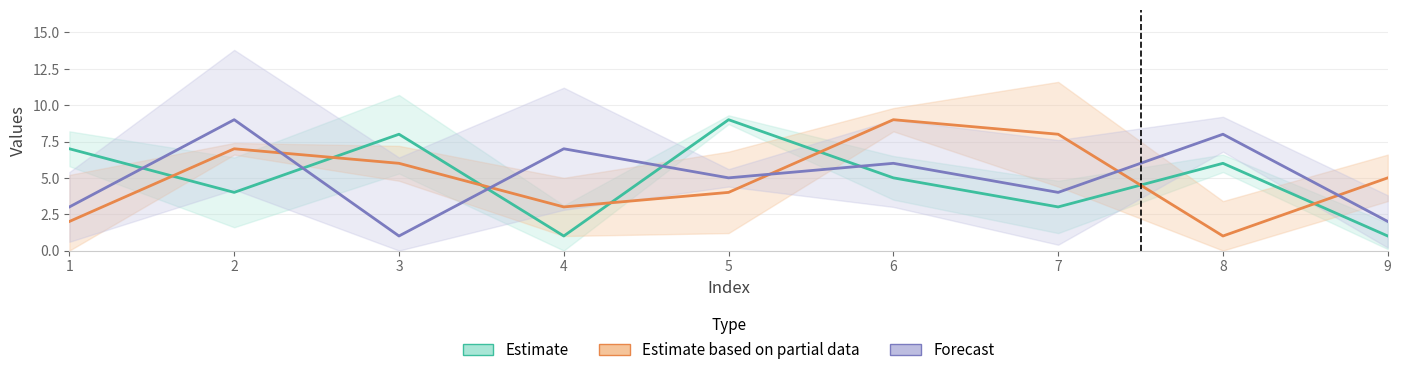

Where does the Forecast series first go above 5?

2